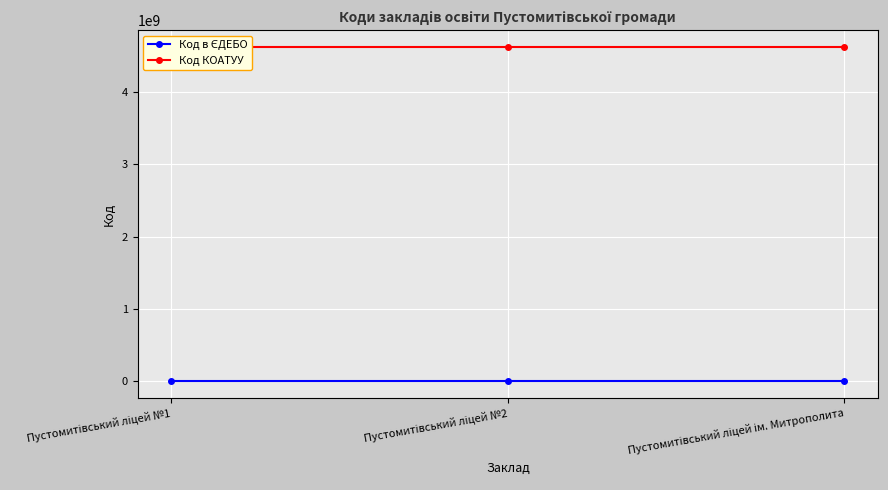

The Код в ЄДЕБО series shows 268183 at Пустомитівський ліцей ім. Митрополита. True or false?

False